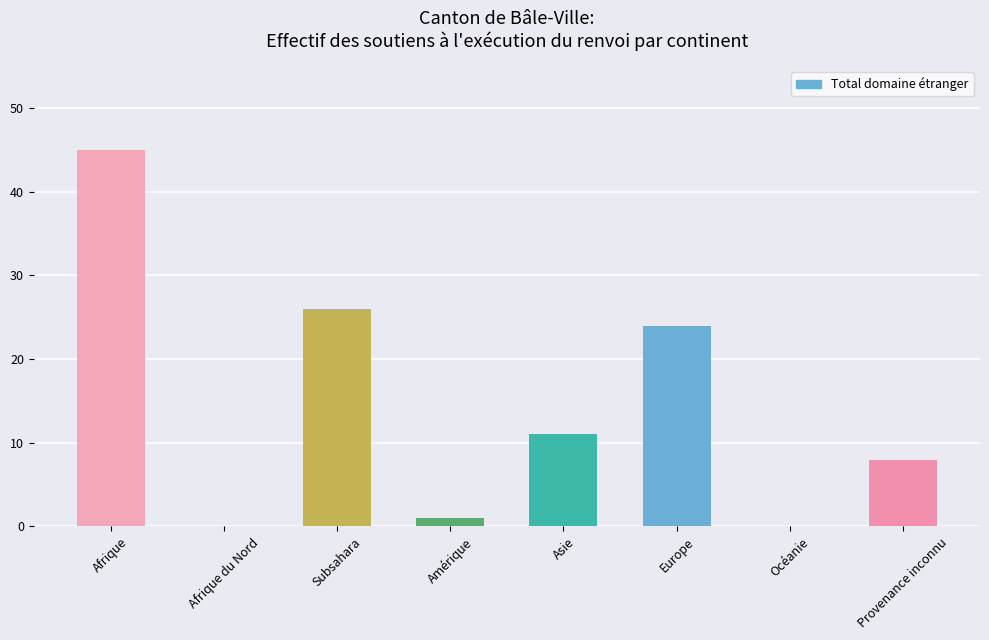

What is the maximum value shown in the chart?

45